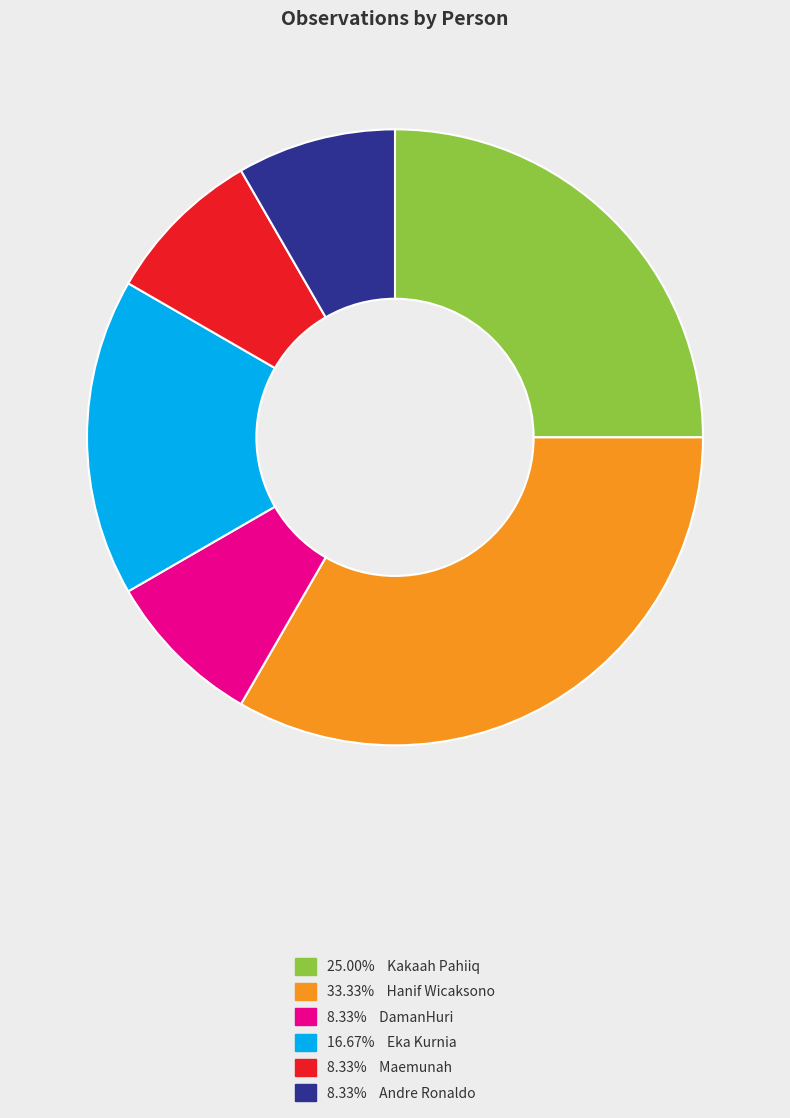

Does any single category account for the majority?

No